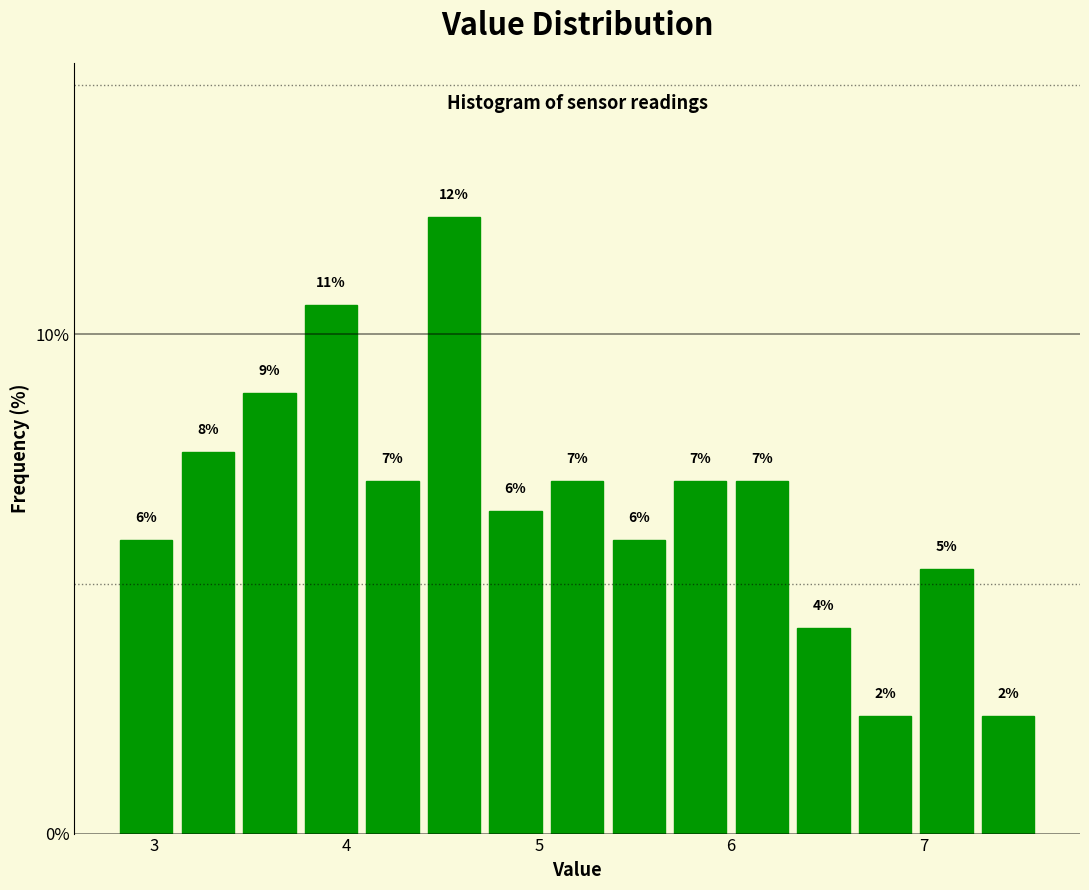

Around what value on the x-axis is the tallest bar? Give the approximate position of its centre, as read against the axis.

4.6